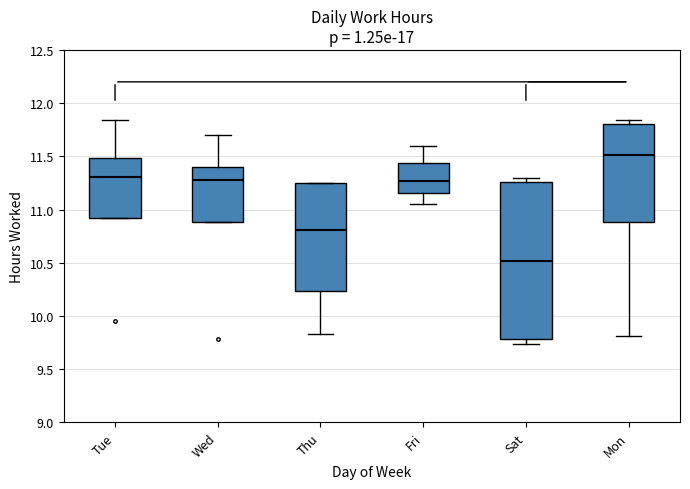

Where is the lower edge of the box for Tue on the y-axis? The values are not printed on the chart, so give them approximately, as read against the axis.

10.90